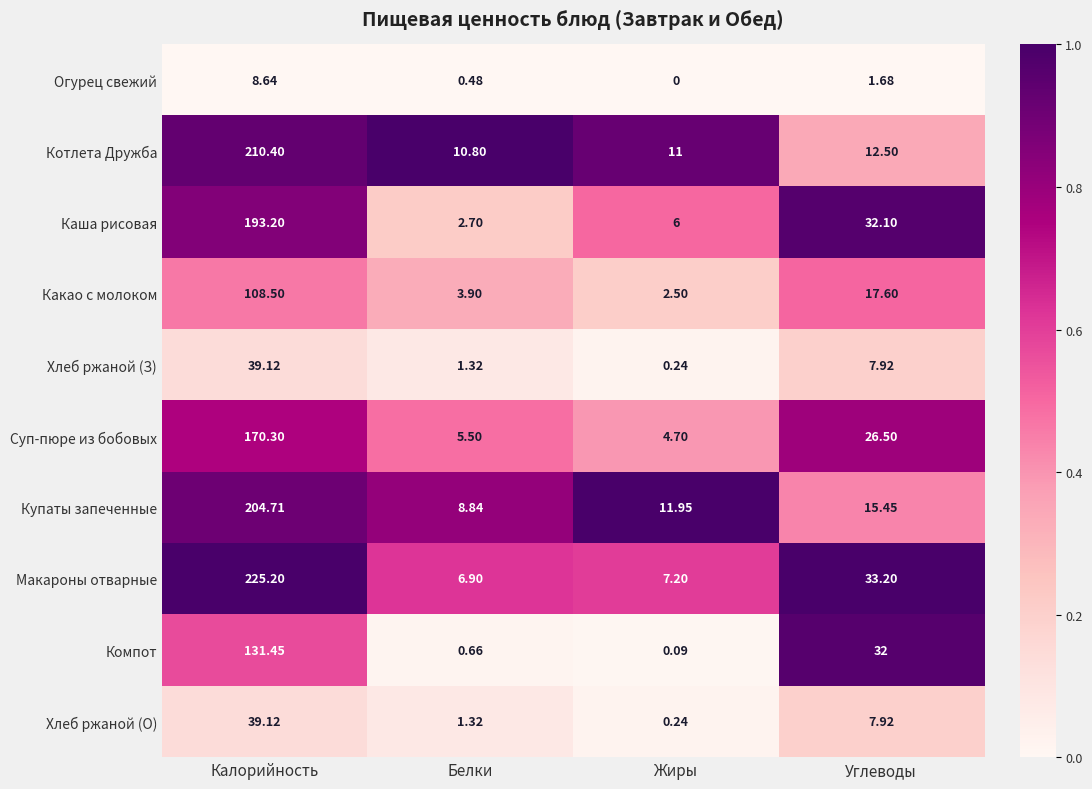

At which label does Макароны отварные reach its peak?

Калорийность